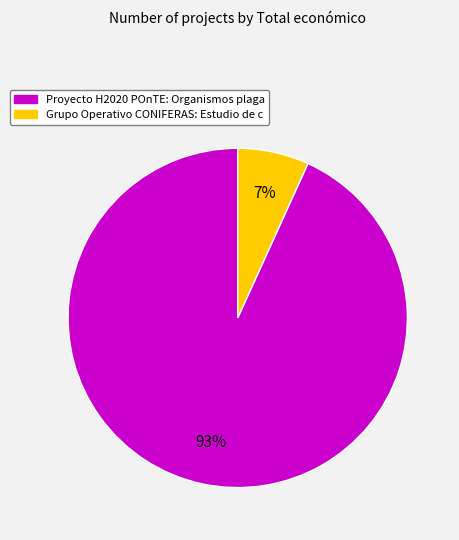

True or false: Grupo Operativo CONIFERAS: Estudio de c accounts for 1% of the total.

False